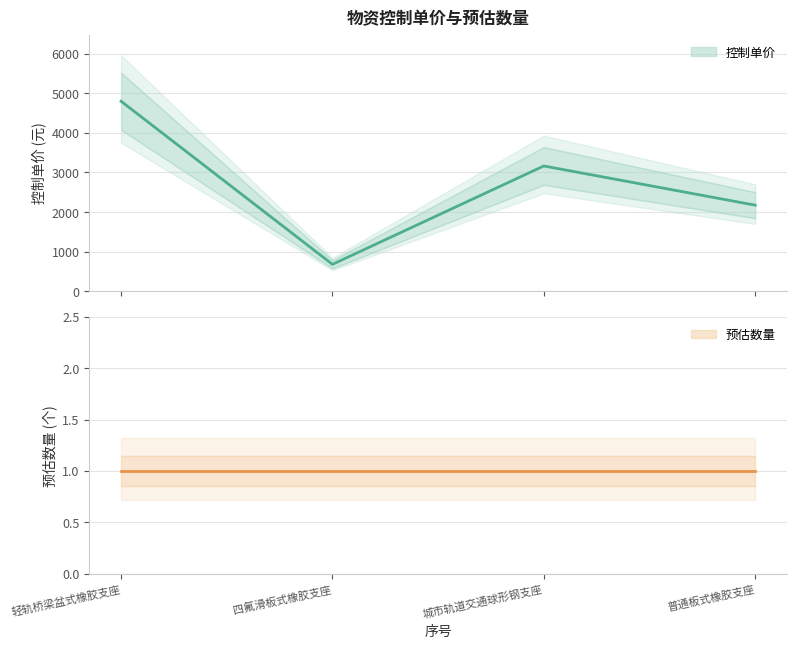

Rank the categories by value from highest to lowest.

轻轨桥梁盆式橡胶支座, 城市轨道交通球形钢支座, 普通板式橡胶支座, 四氟滑板式橡胶支座